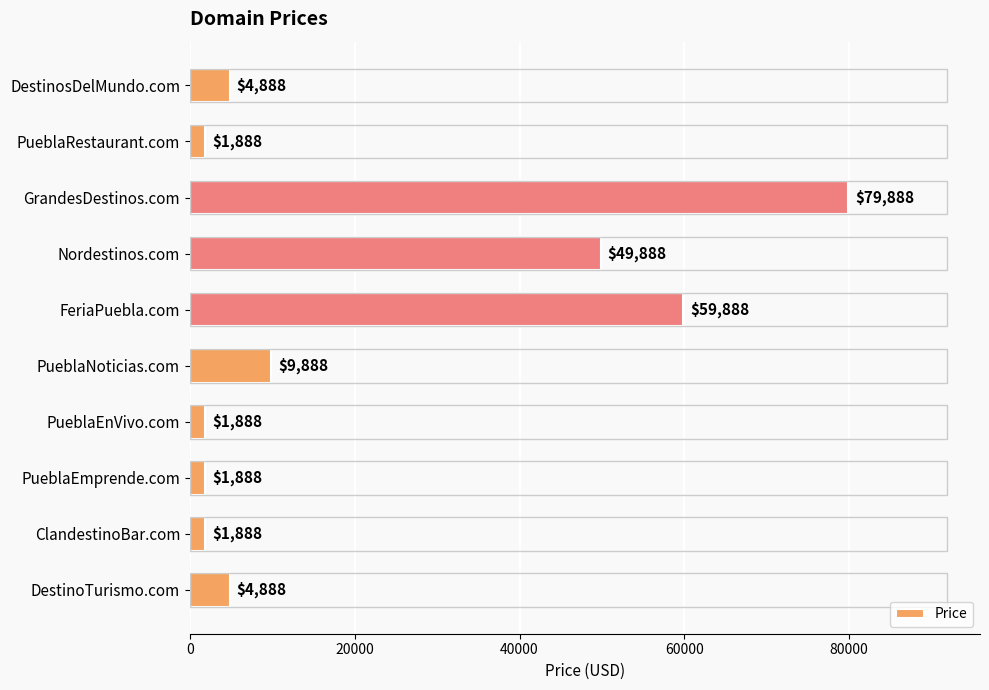

The chart shows a value of 29665 at GrandesDestinos.com. True or false?

False